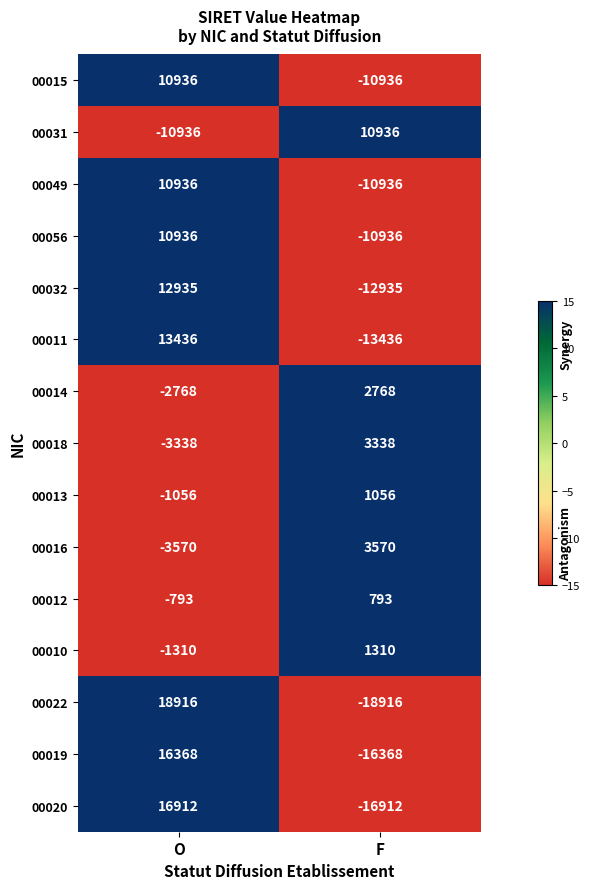

Read the 00018 value at O, to the nearest 50.

-3350